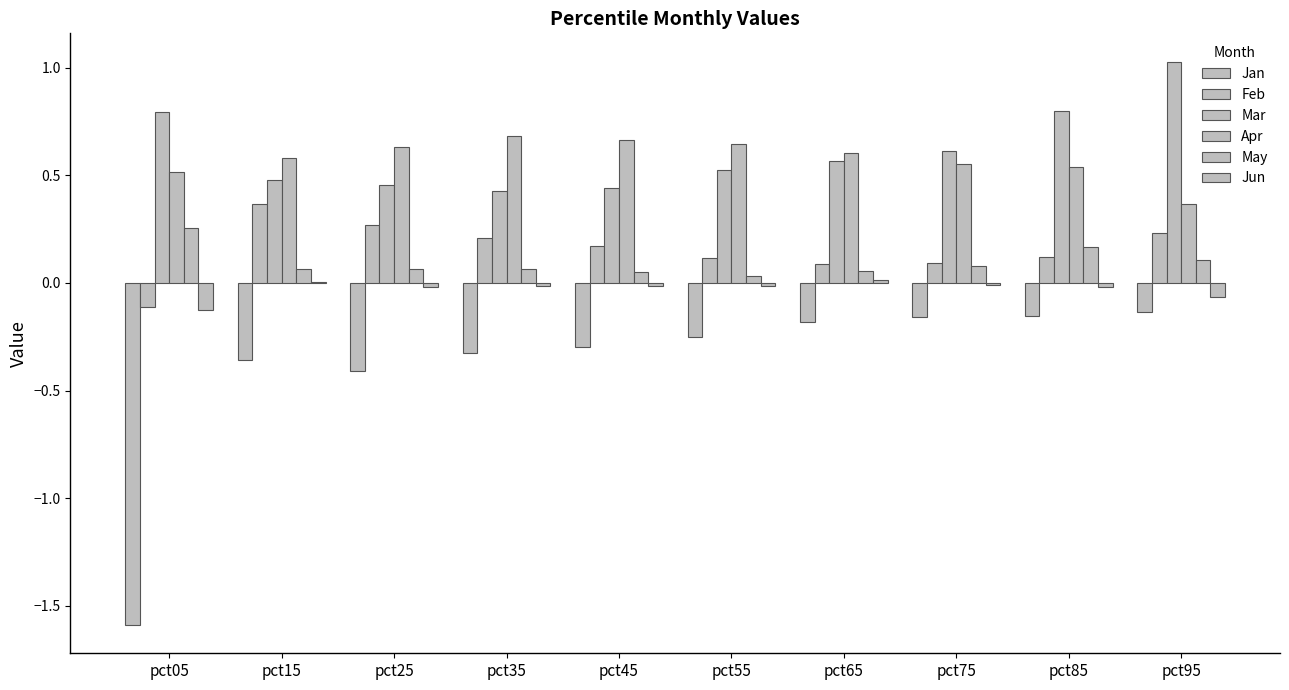

At how many categories does at least one series exceed 0?

10